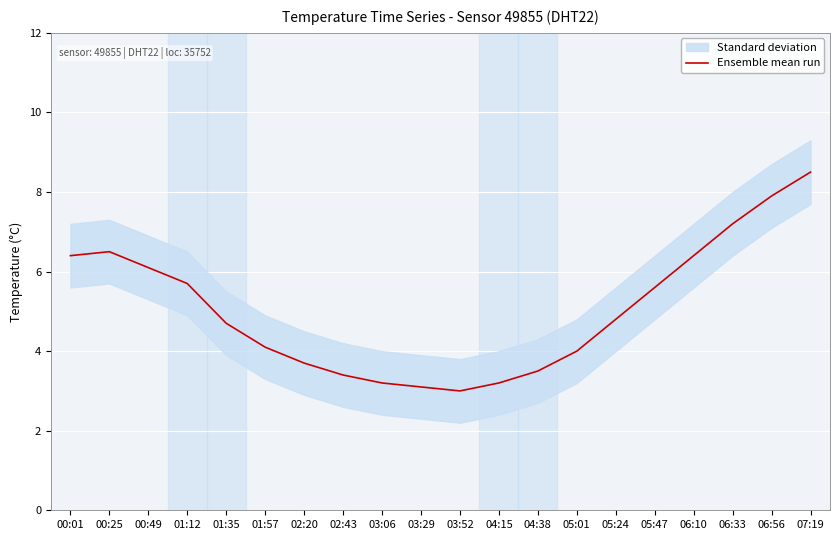

What is the ratio of the value at 01:12 to the value at 06:56?

0.7